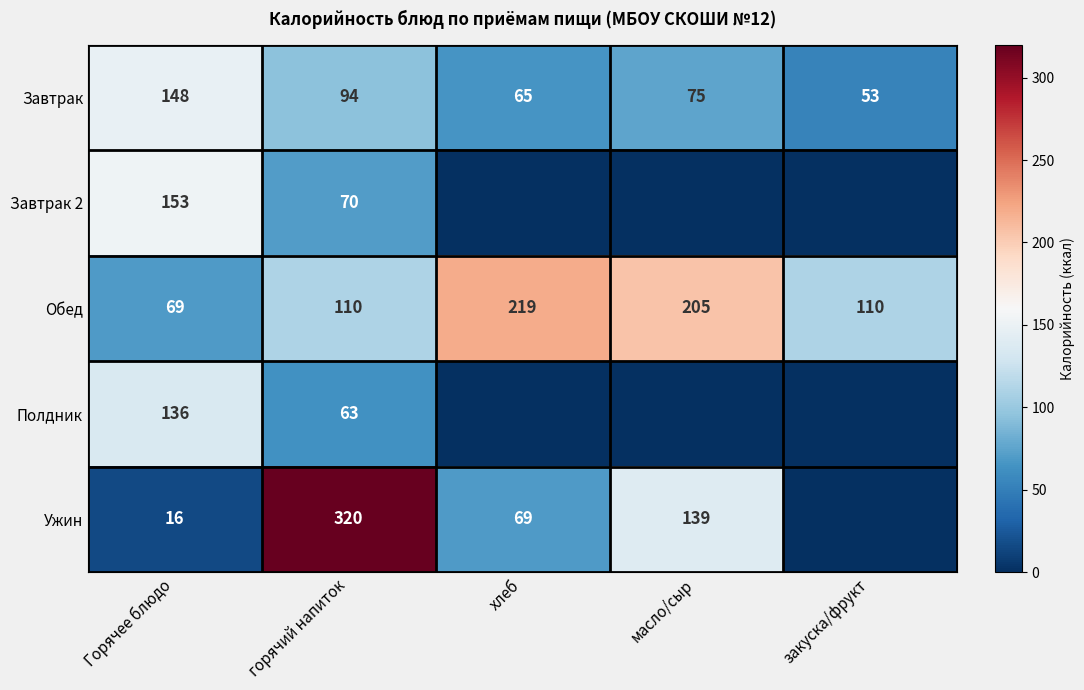

What is the difference between the maximum and minimum values in the Обед series?

150